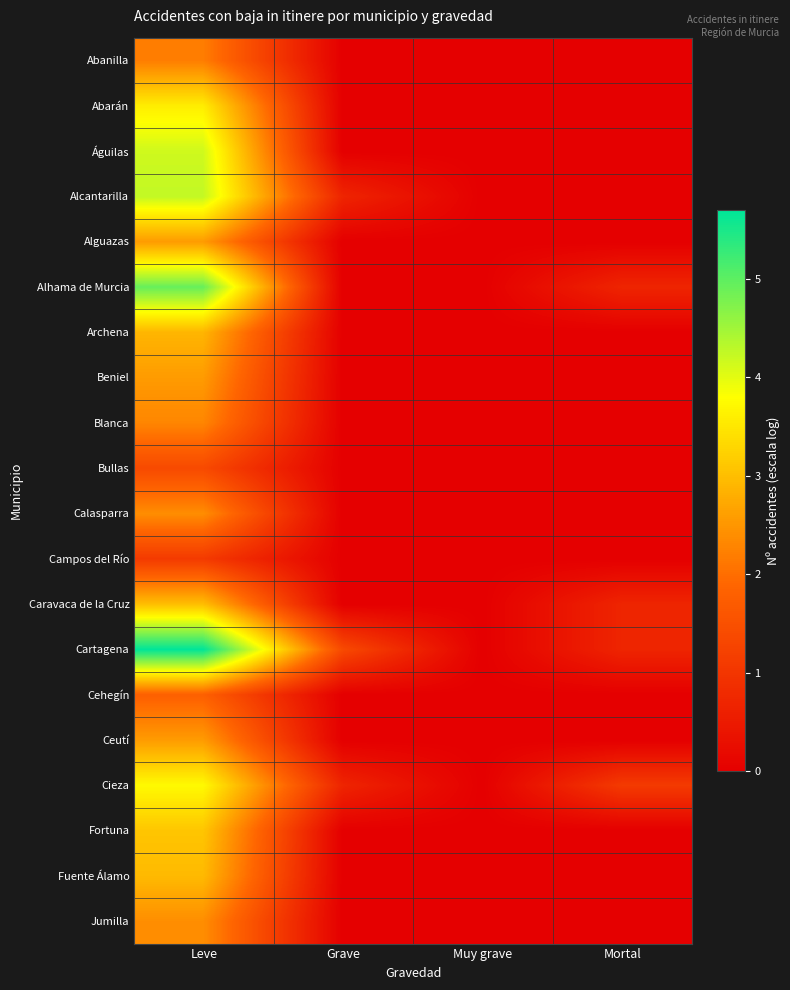

What is the spread (max minus min) of values at Leve?

4.6